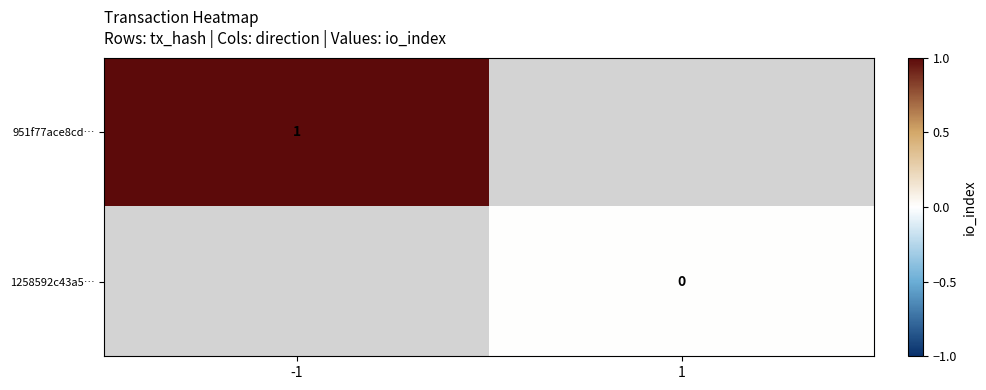

Which has a higher value, 1 or -1?

-1